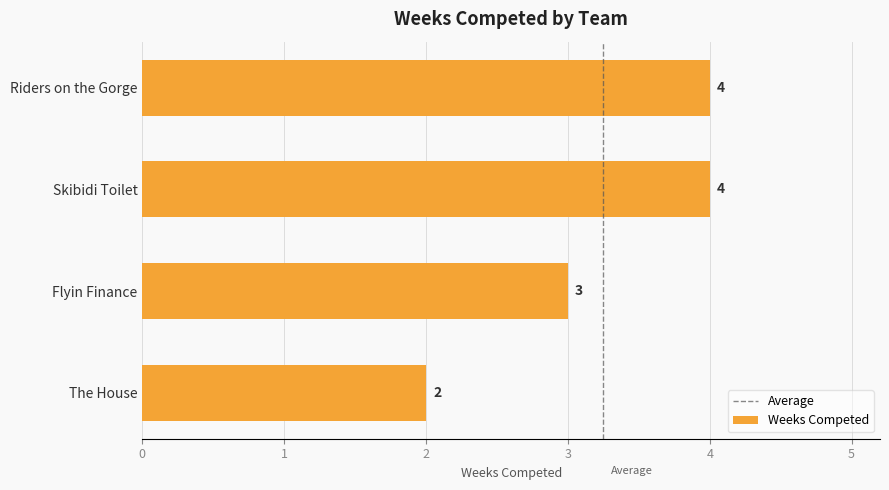

What is the difference between the values at The House and Riders on the Gorge?

2